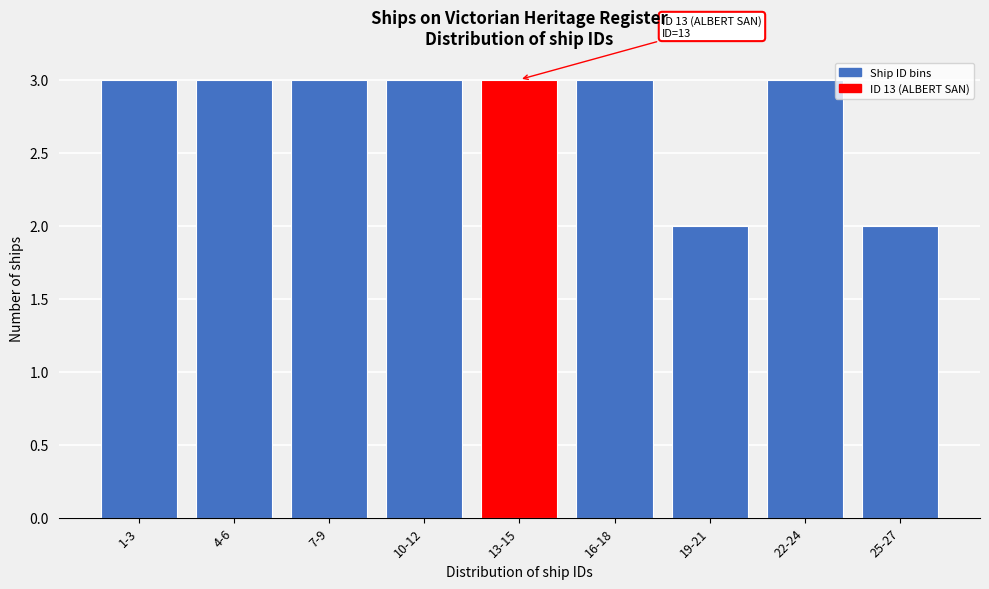

Reading left to right, list all the values displayed in this chart.

1-3=3	4-6=3	7-9=3	10-12=3	13-15=3	16-18=3	19-21=2	22-24=3	25-27=2